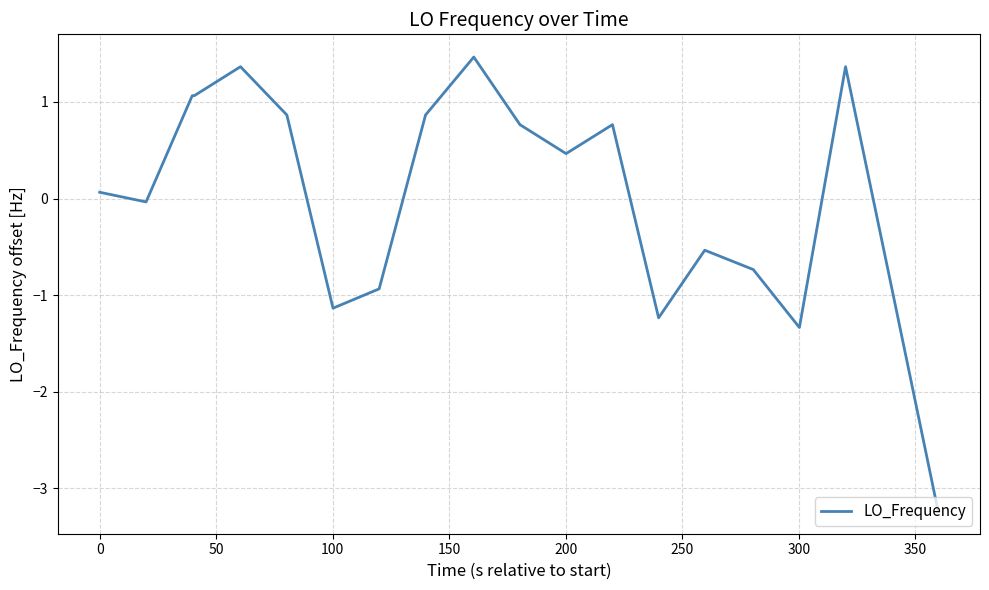

What is the smallest value displayed?

-3.2